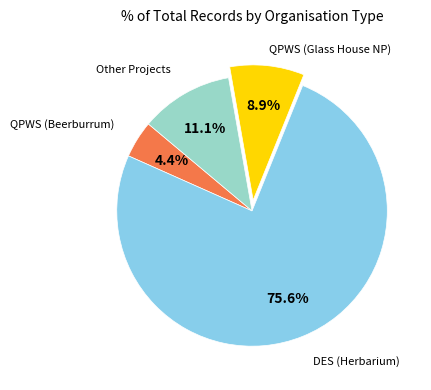

Is there any slice that represents more than half of the pie?

Yes